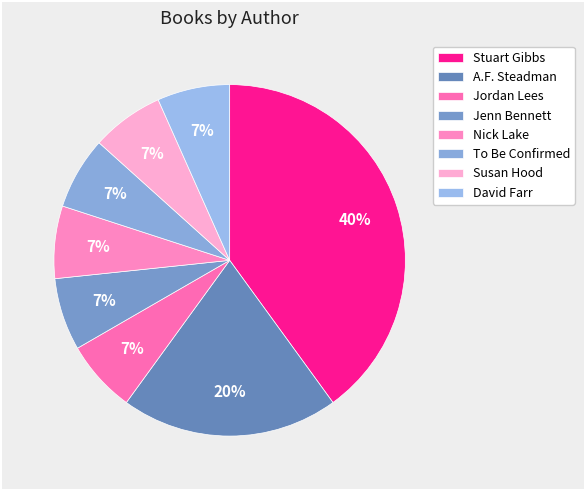

To the nearest percent, what percentage of the pie is David Farr?

7%